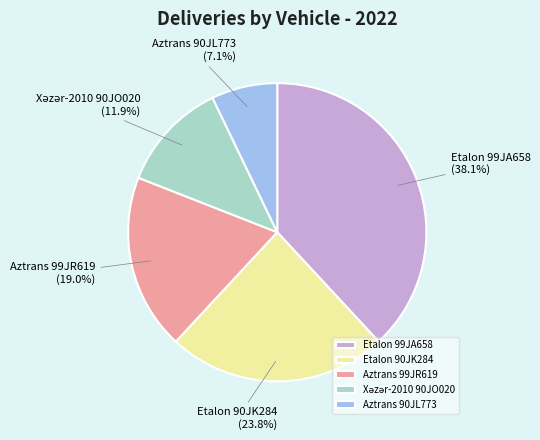

What is the total percentage of Etalon 99JA658 and Aztrans 90JL773?

45.2%